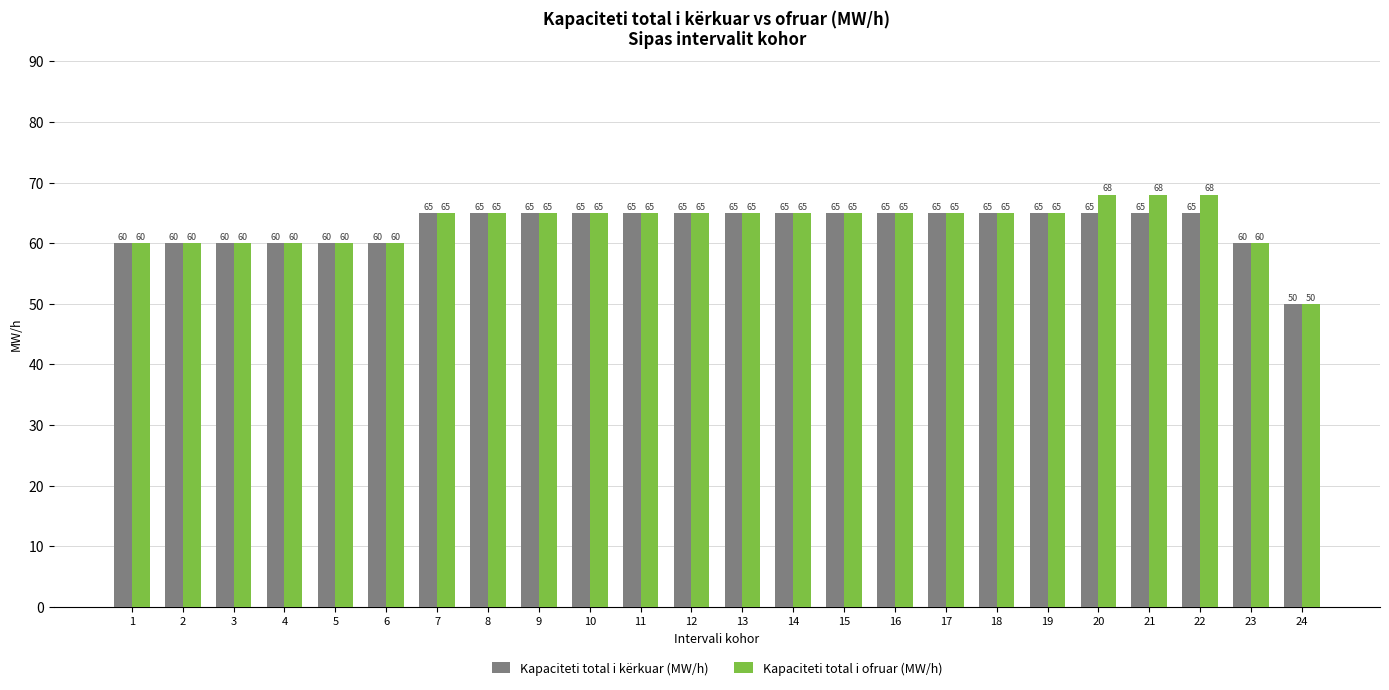

What value does the Kapaciteti total i kërkuar (MW/h) series have at 4?

60